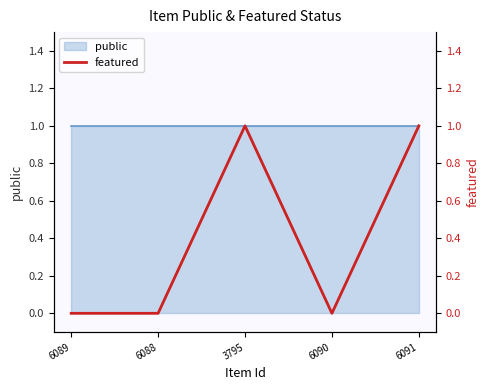

What is the difference between the maximum and second lowest values?

1